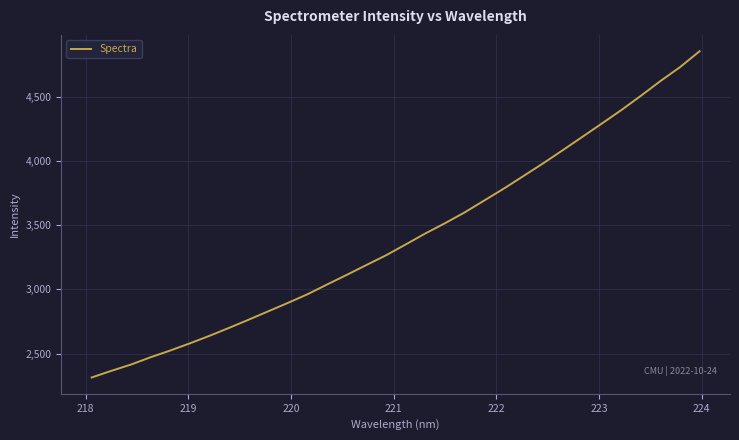

How many lines are shown in the chart?

1